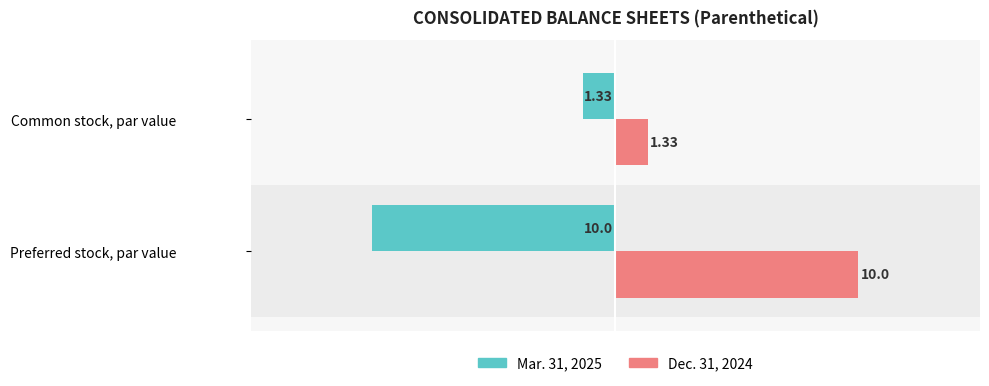

Is the value of Dec. 31, 2024 at Common stock, par value greater than the value of Mar. 31, 2025 at Preferred stock, par value?

Yes